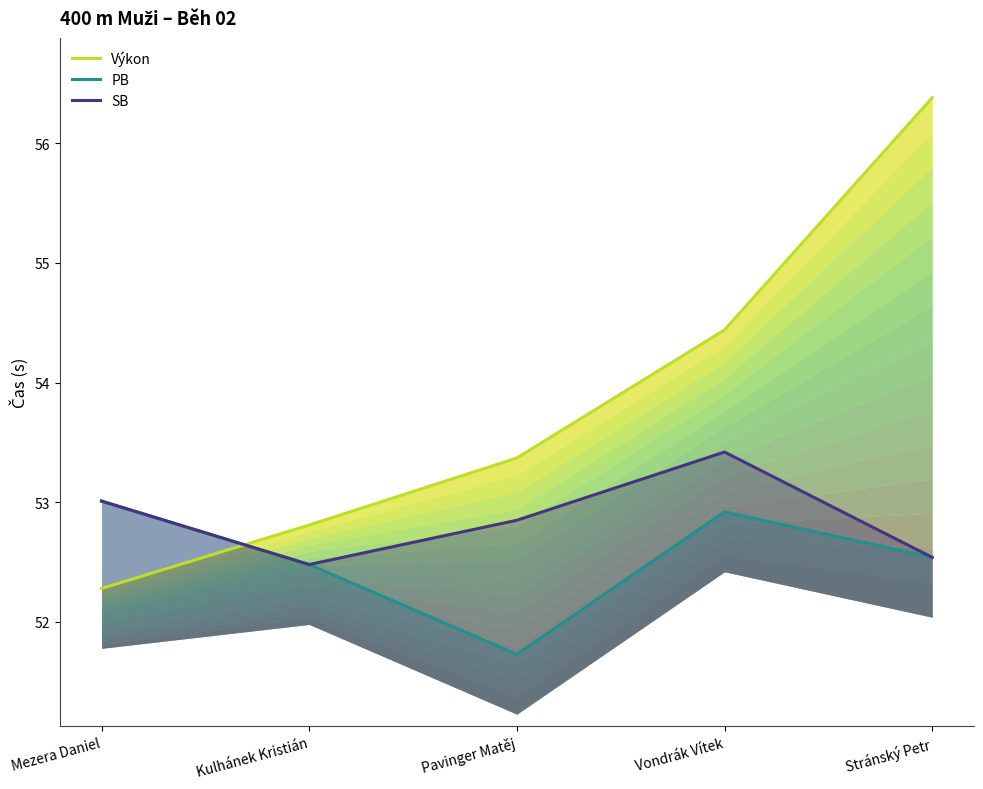

What is the label of the 1st point from the left?

Mezera Daniel